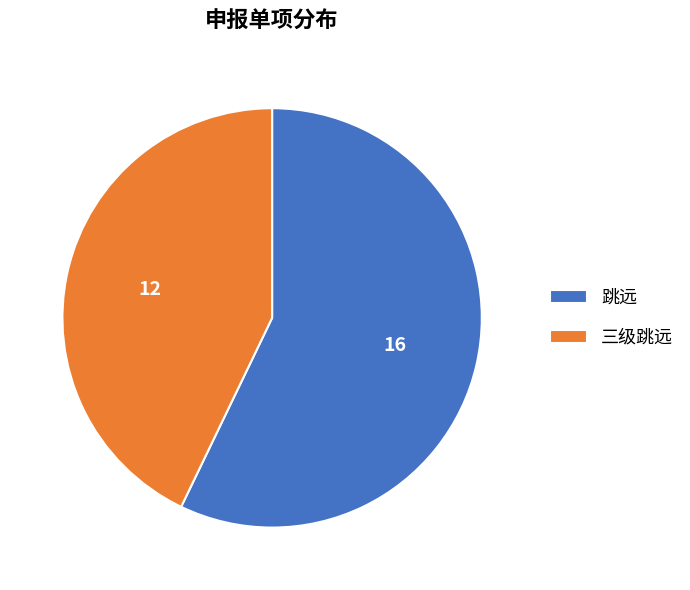

Is 三级跳远 the majority of the pie?

No